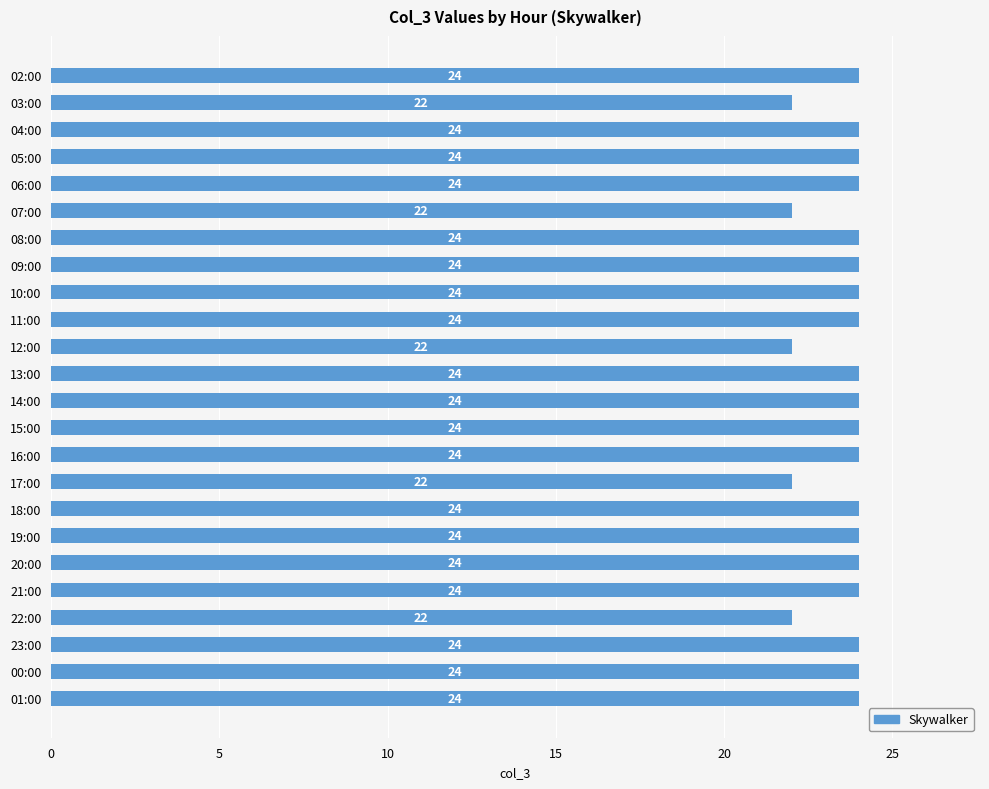

Is it true that the value at 17:00 is 37?

False